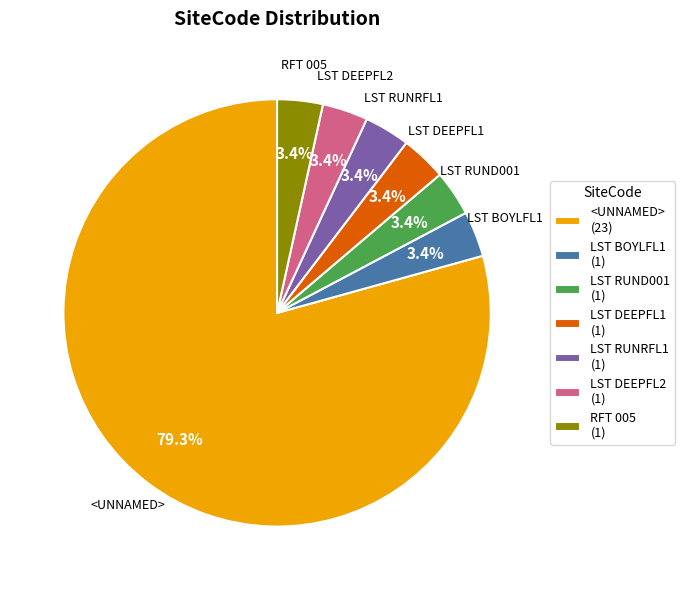

Combined, do LST RUNRFL1 (1) and LST RUND001 (1) account for over 50%?

No